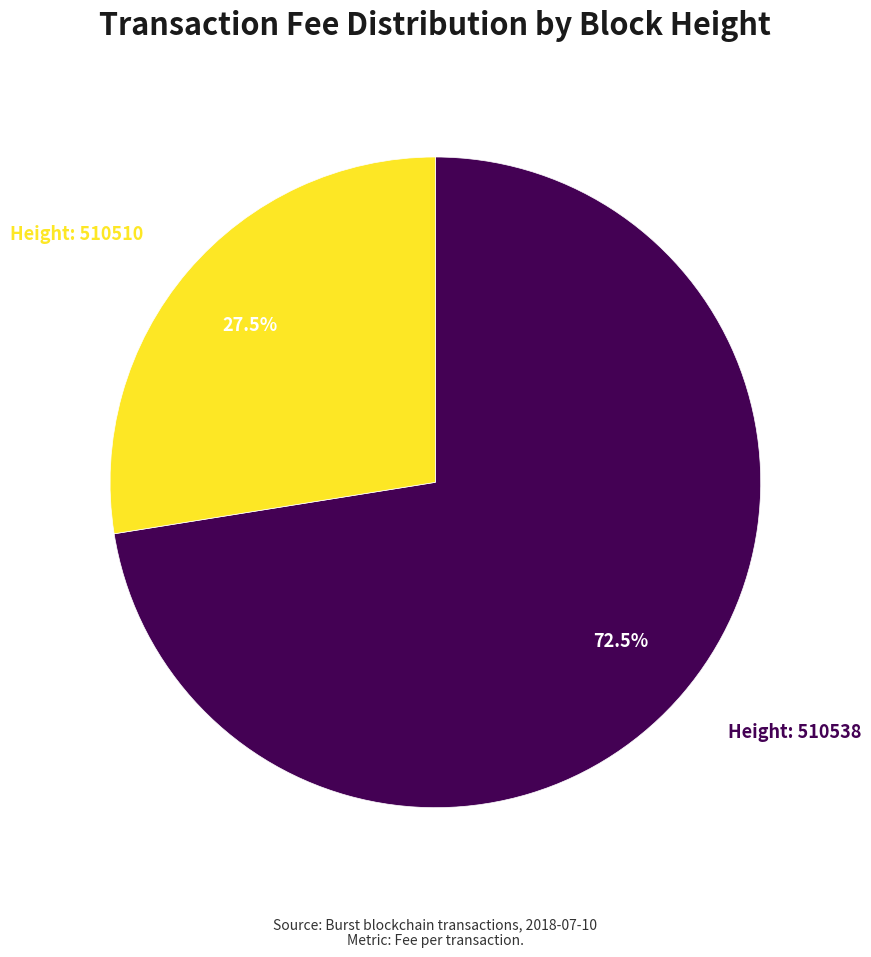

Is there any slice that represents more than half of the pie?

Yes